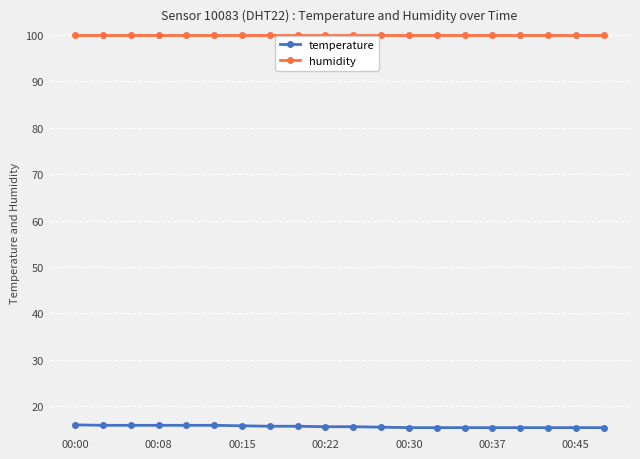

How many lines are shown in the chart?

2